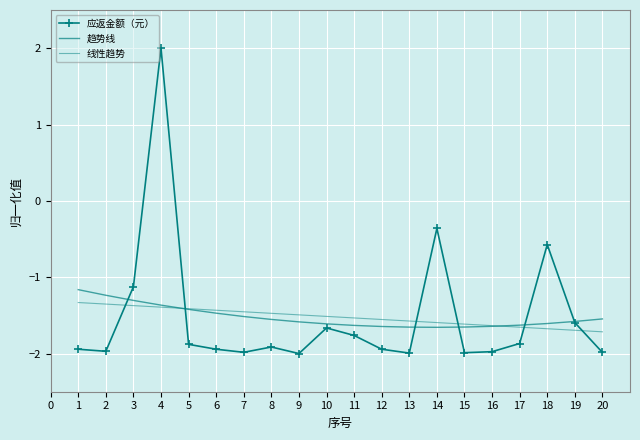

True or false: 应返金额（元） has a value of -1.8 at 11.

True